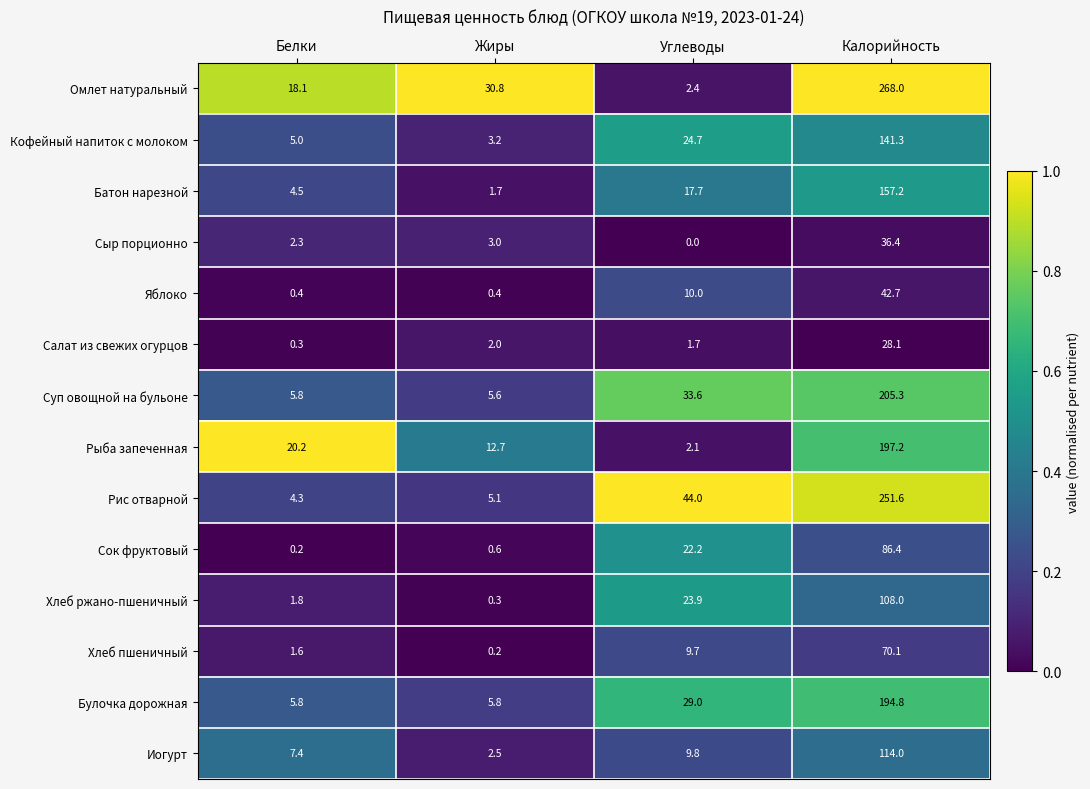

The Хлеб ржано-пшеничный series shows 1.8 at Белки. True or false?

True